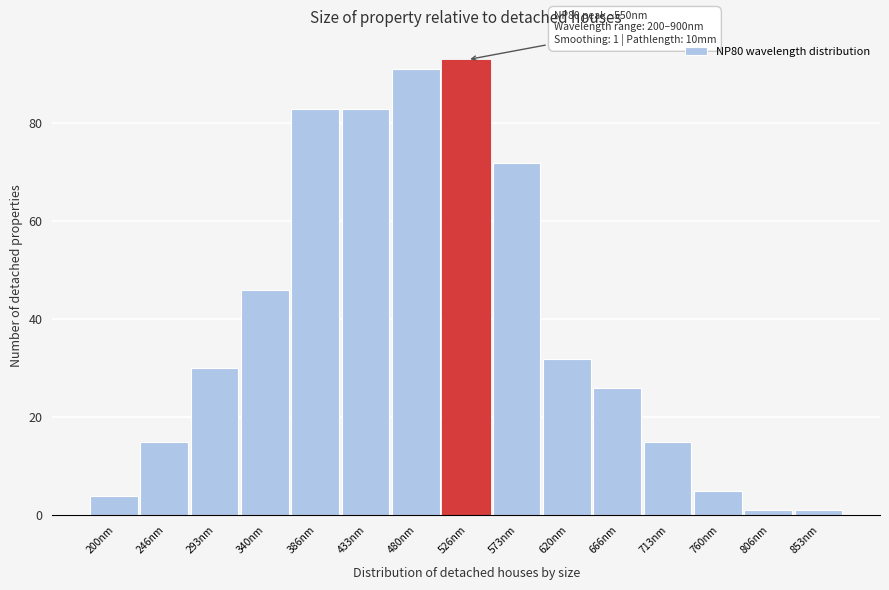

Reading right to left, list all the values displayed in this chart.

853nm=1	806nm=1	760nm=5	713nm=15	666nm=26	620nm=32	573nm=72	526nm=93	480nm=91	433nm=83	386nm=83	340nm=46	293nm=30	246nm=15	200nm=4